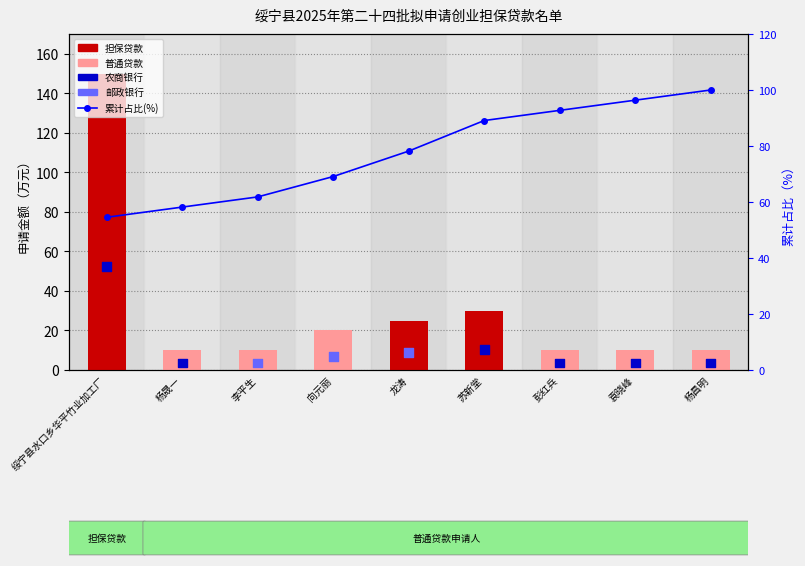

Is the value of 申请金额(万元) at 彭红兵 greater than the value of 累计占比(%) at 杨晟一?

No